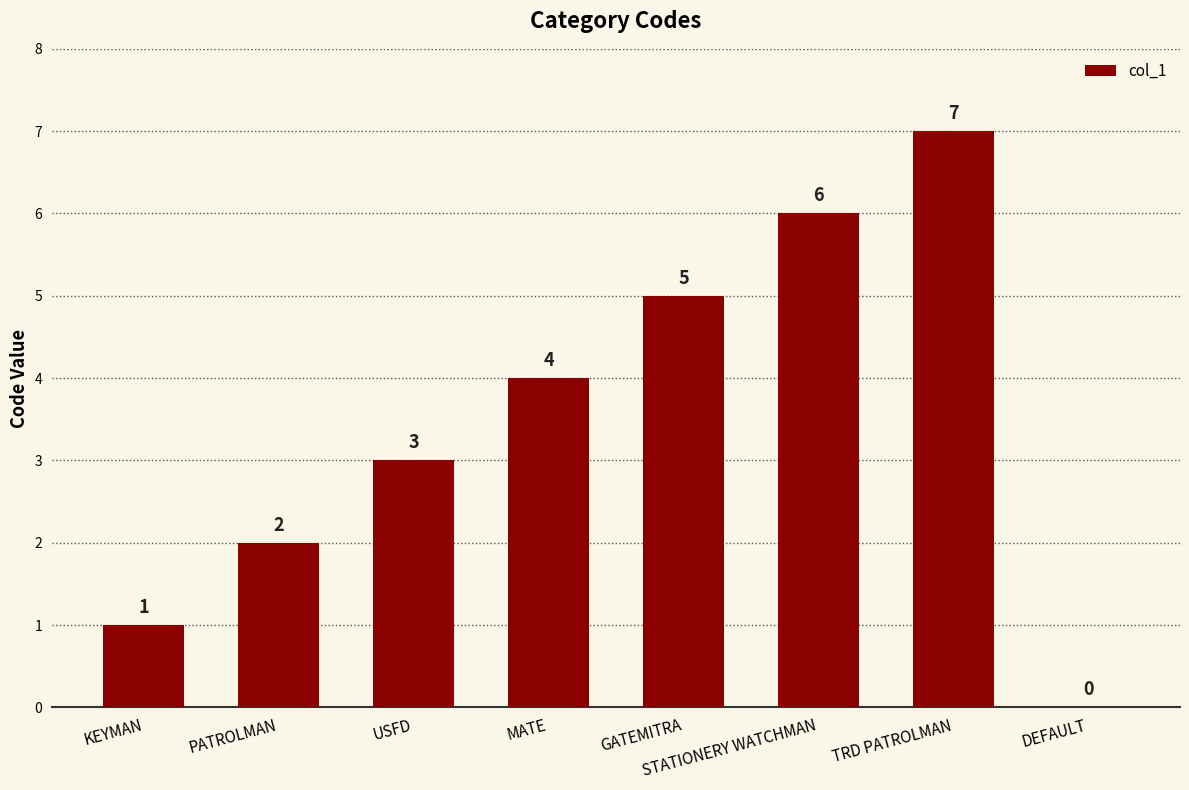

Read the value at MATE.

4